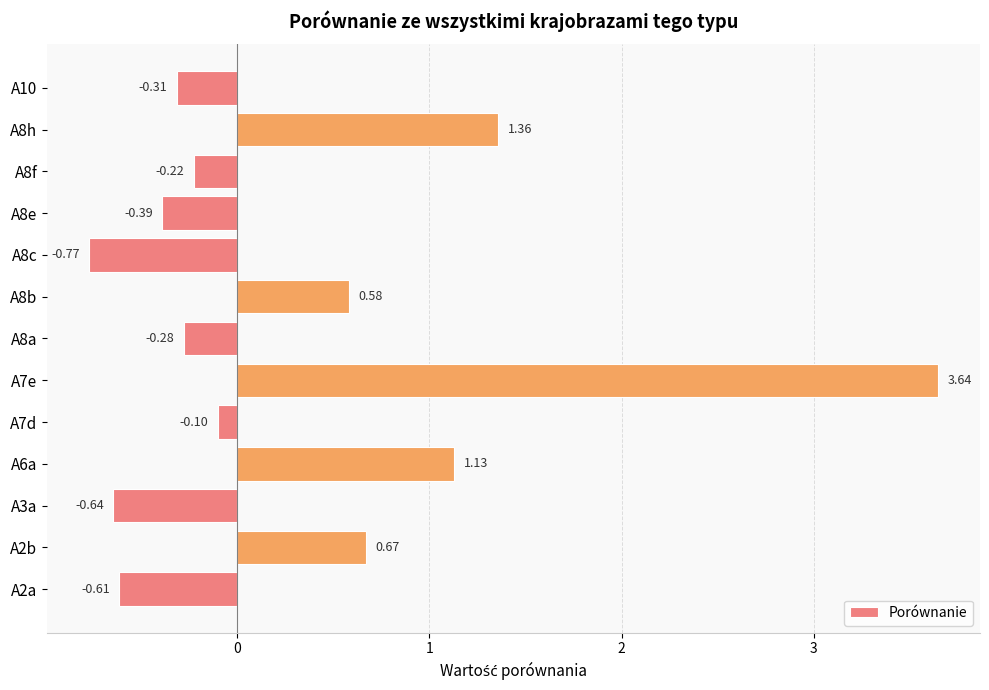

Rank the categories by value from lowest to highest.

A8c, A3a, A2a, A8e, A10, A8a, A8f, A7d, A8b, A2b, A6a, A8h, A7e